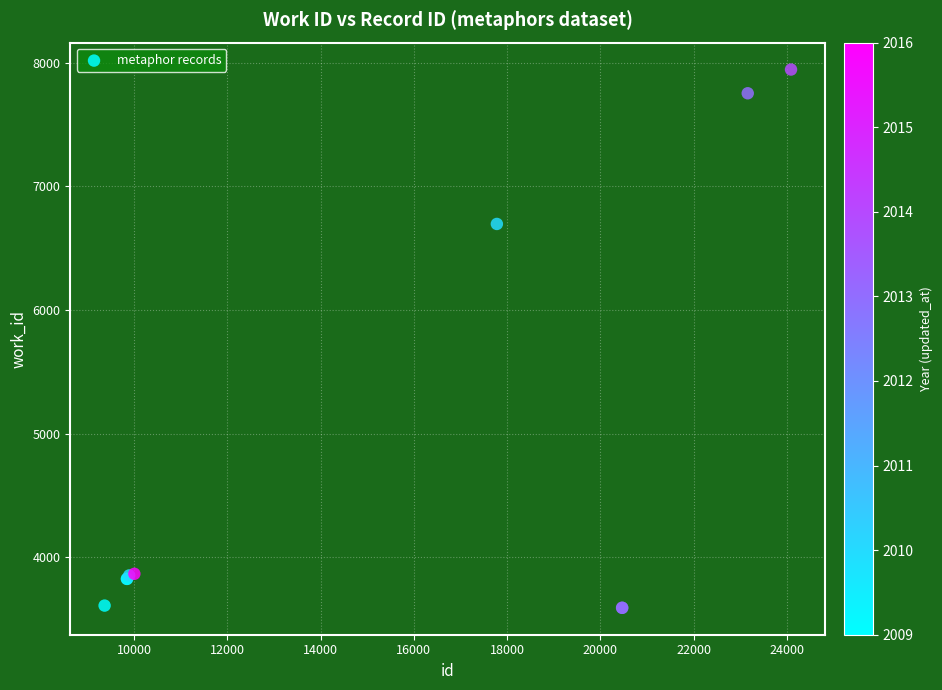

What Y value in the scatter plot is closest to 5768?

6696